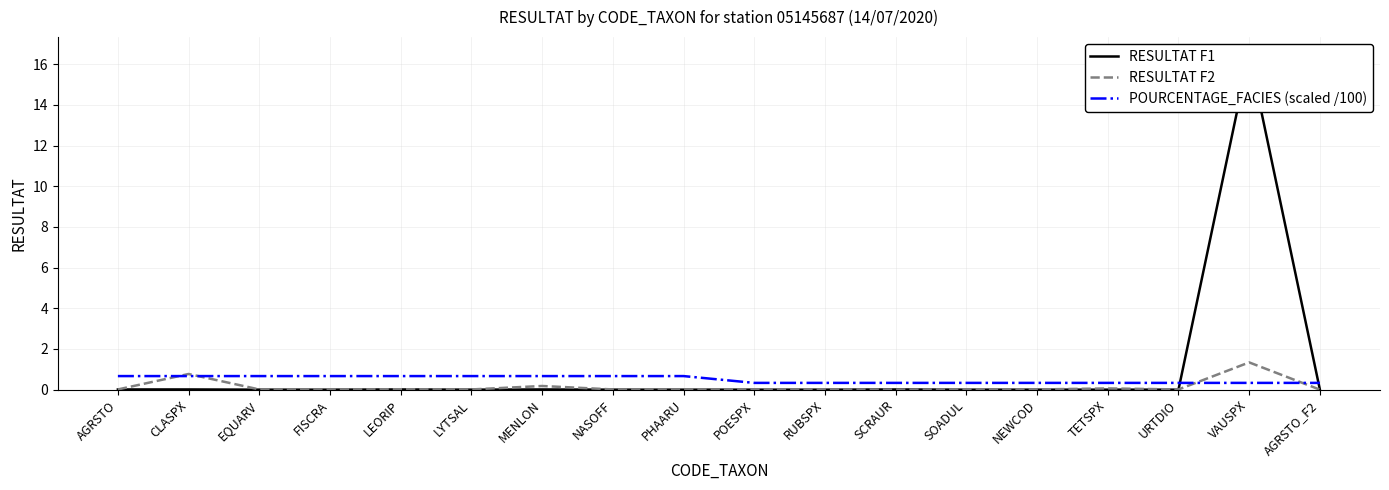

Does the chart display data point markers on the line(s)?

No